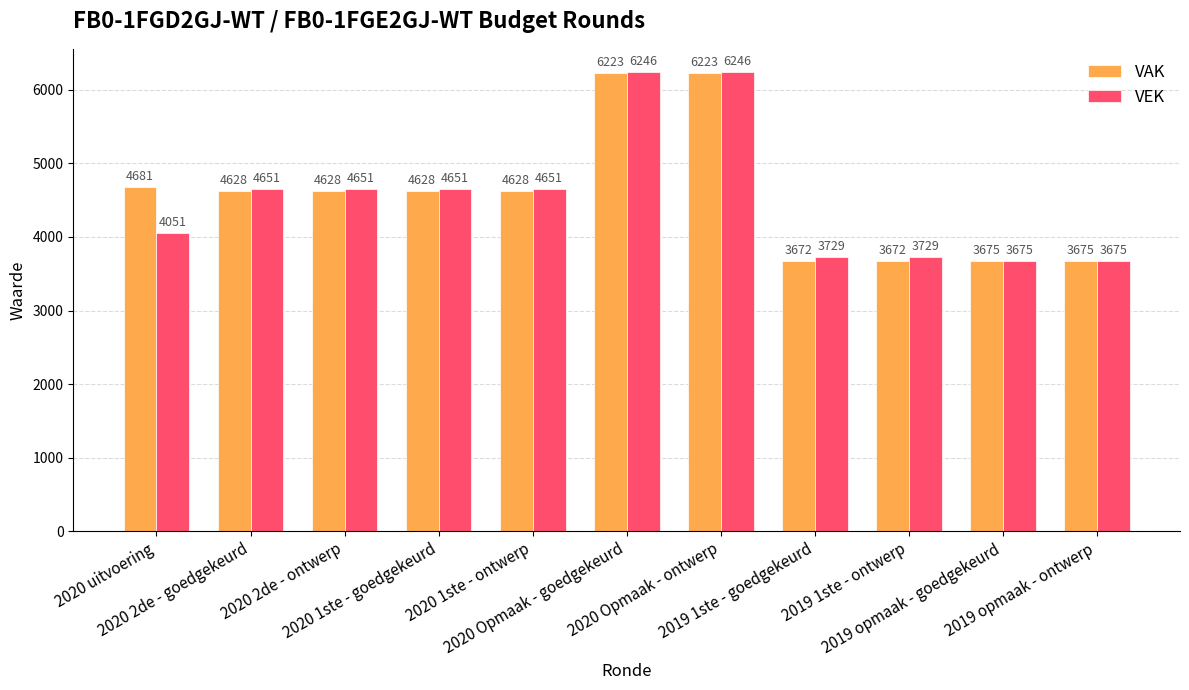

How many series are shown in this chart?

2